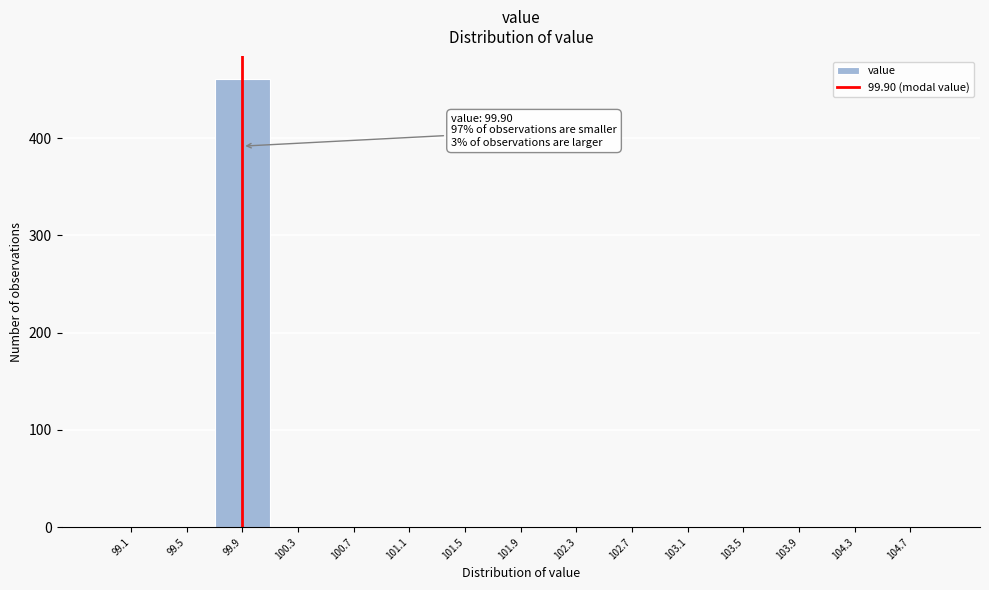

Which range on the x-axis has the tallest bar?

99.7 to 100.1